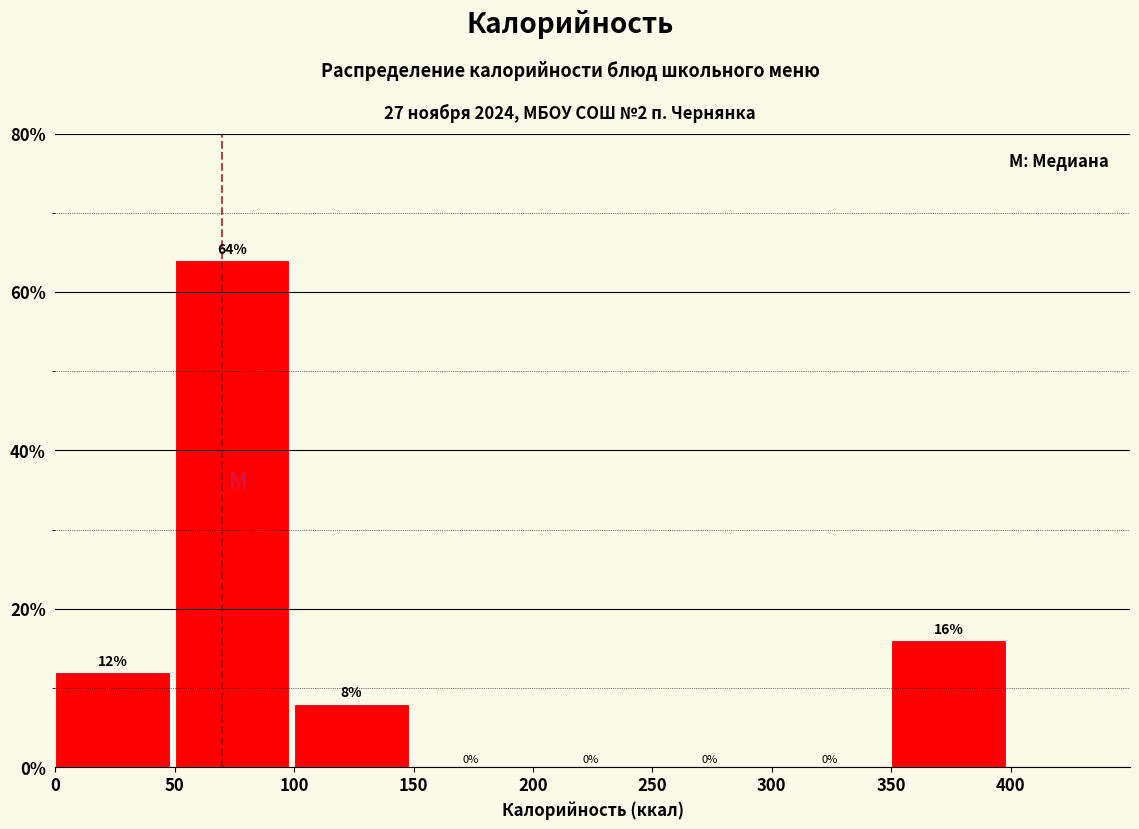

Reading left to right, transcribe this chart: for each bar, give the range it covers on the x-axis and its height.

0 to 50: 12
50 to 100: 64
100 to 150: 8
150 to 200: 0
200 to 250: 0
250 to 300: 0
300 to 350: 0
350 to 400: 16